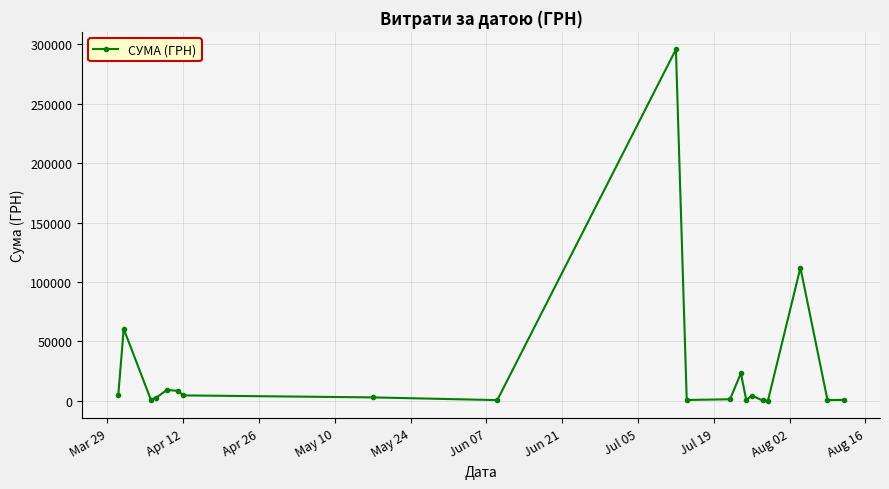

What is the difference between the second highest and minimum values?

111892.6